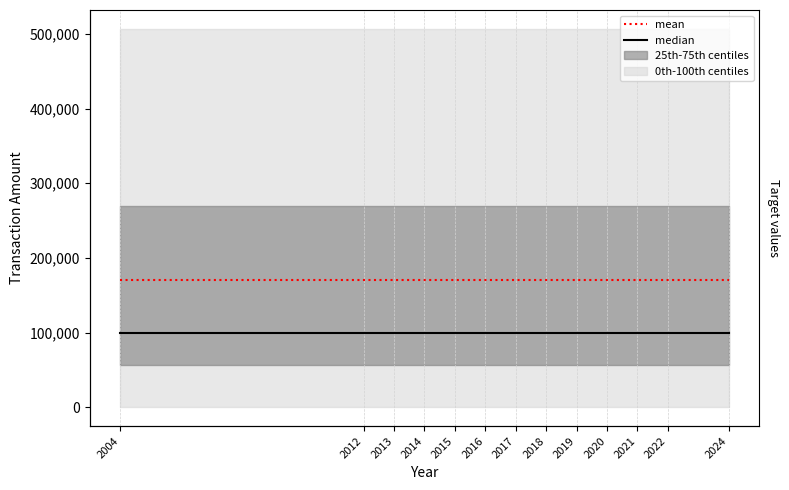

Which series has the largest range (max minus min)?

median